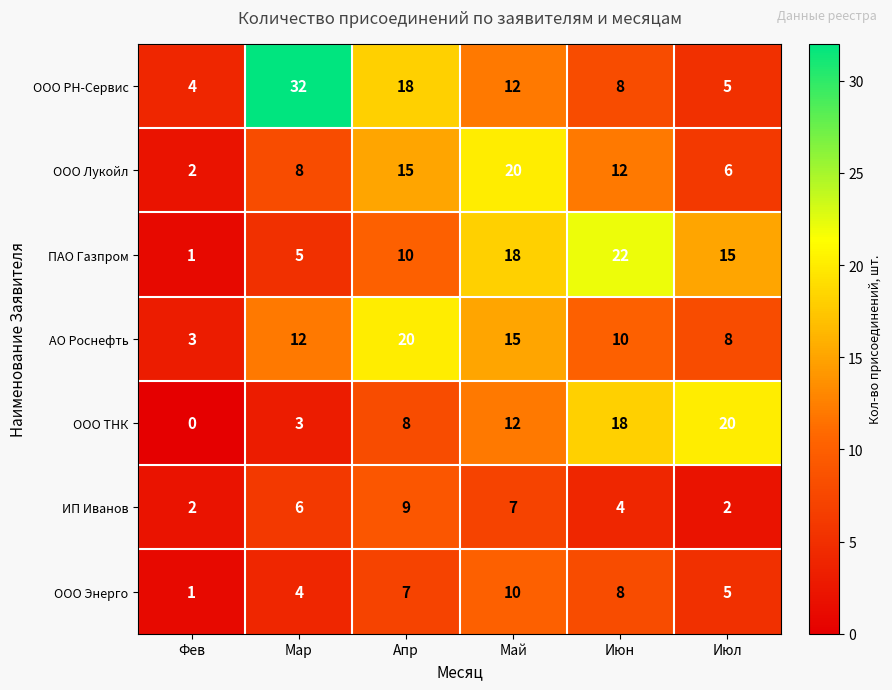

At which category does the chart reach its minimum across all series?

Фев